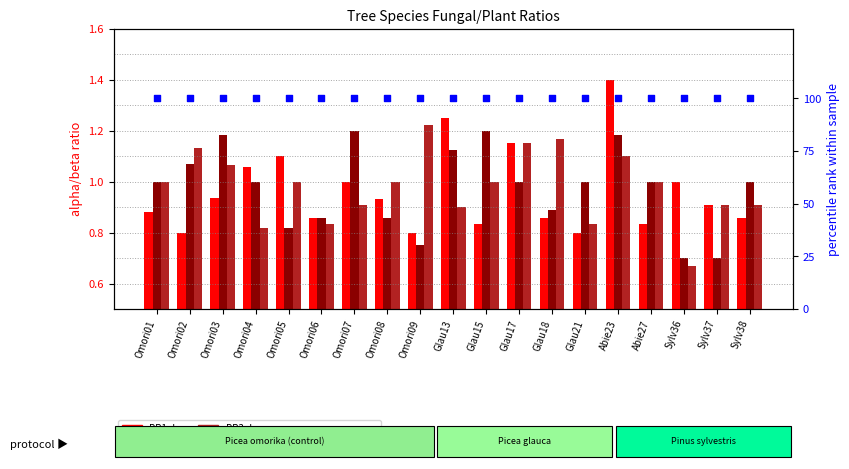

Is the value of PR1ab at Omori03 greater than the value of percentile rank within the sample at Omori08?

No